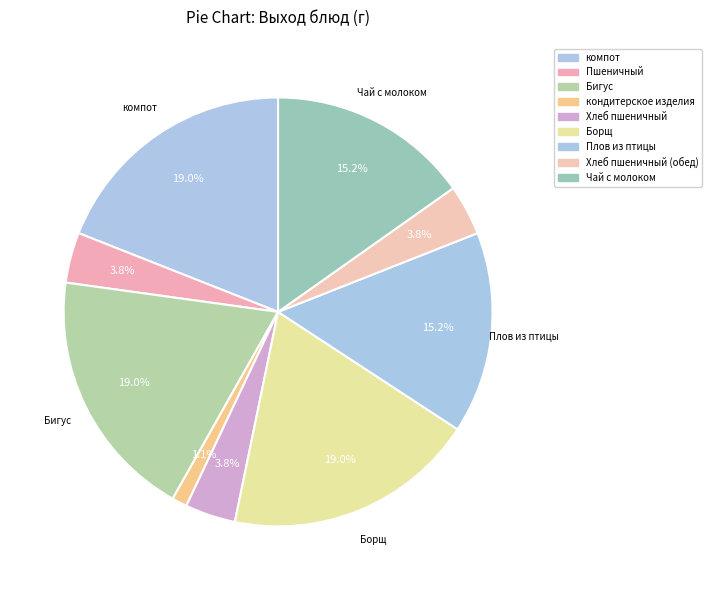

Count the number of slices in the pie.

9